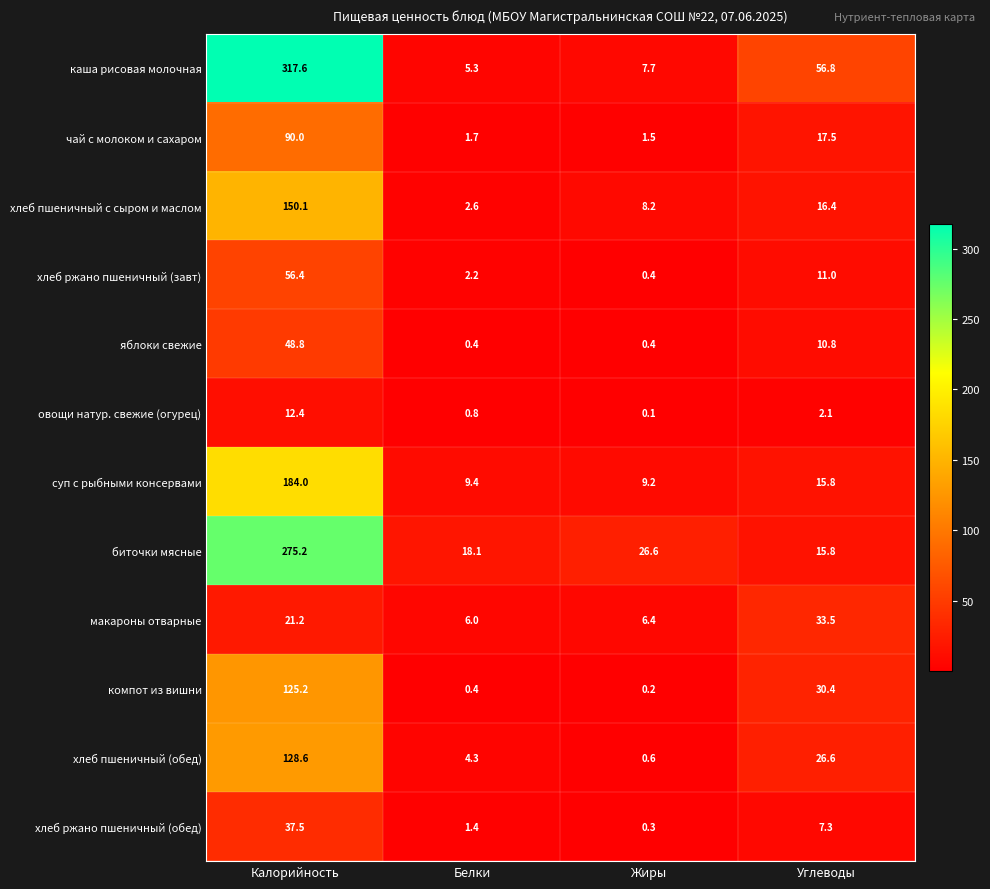

The value of яблоки свежие at Жиры is 0.4. True or false?

True